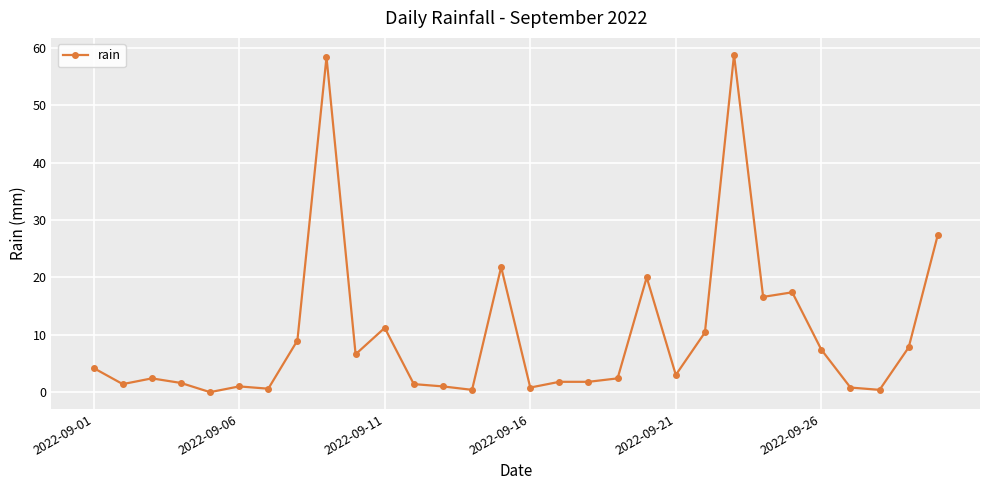

Does the chart have visible grid lines?

Yes